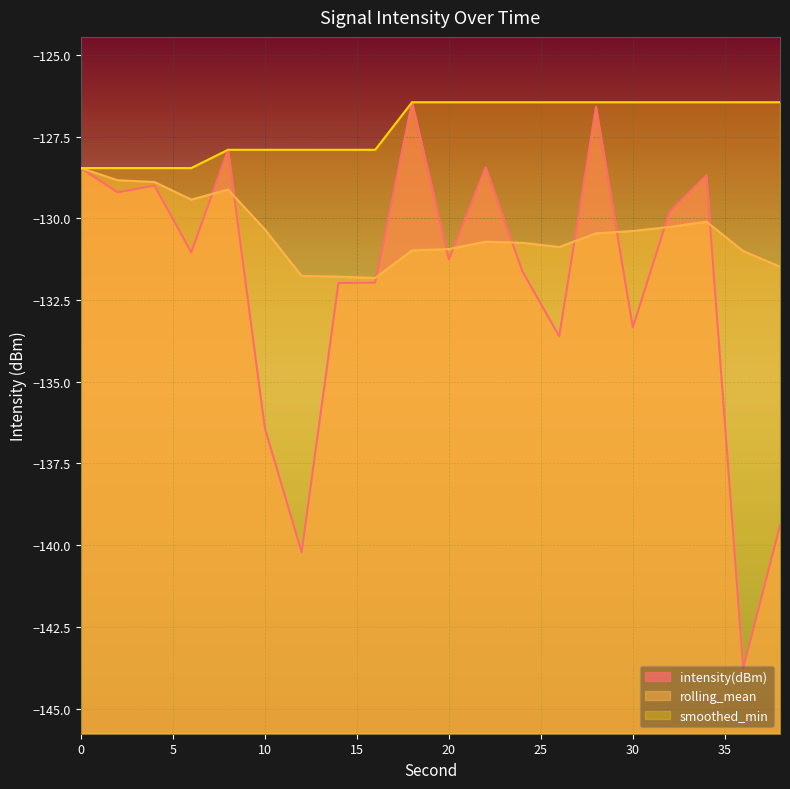

At which label does smoothed_min reach its peak?

18